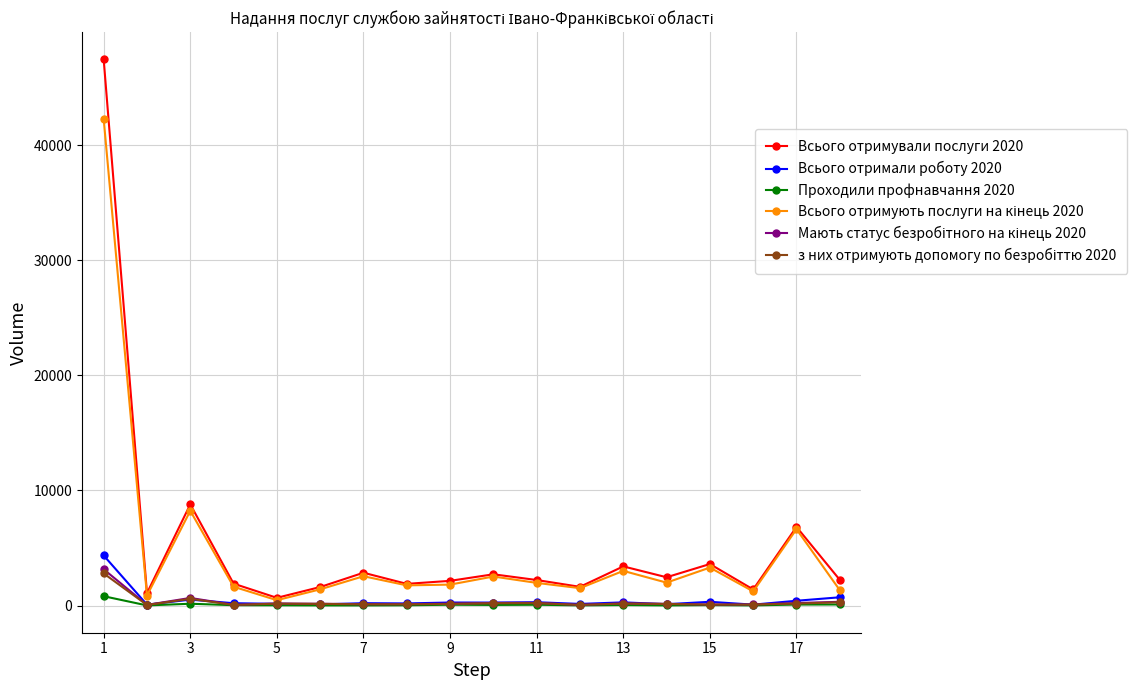

At how many categories does at least one series exceed 31601?

1